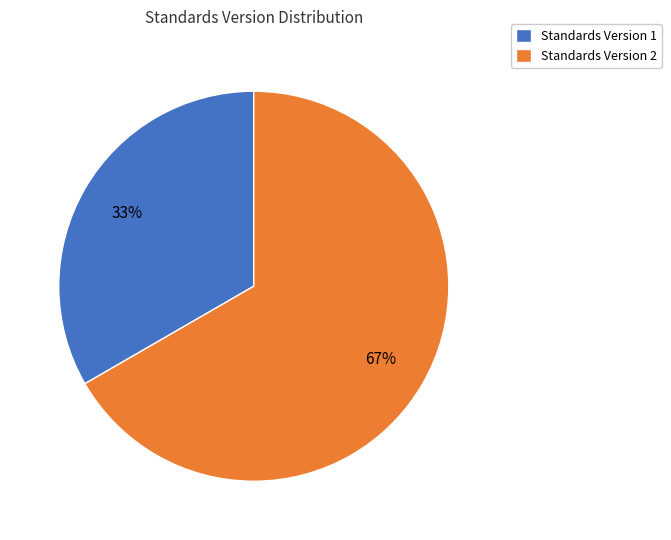

Is Standards Version 2 the majority of the pie?

Yes